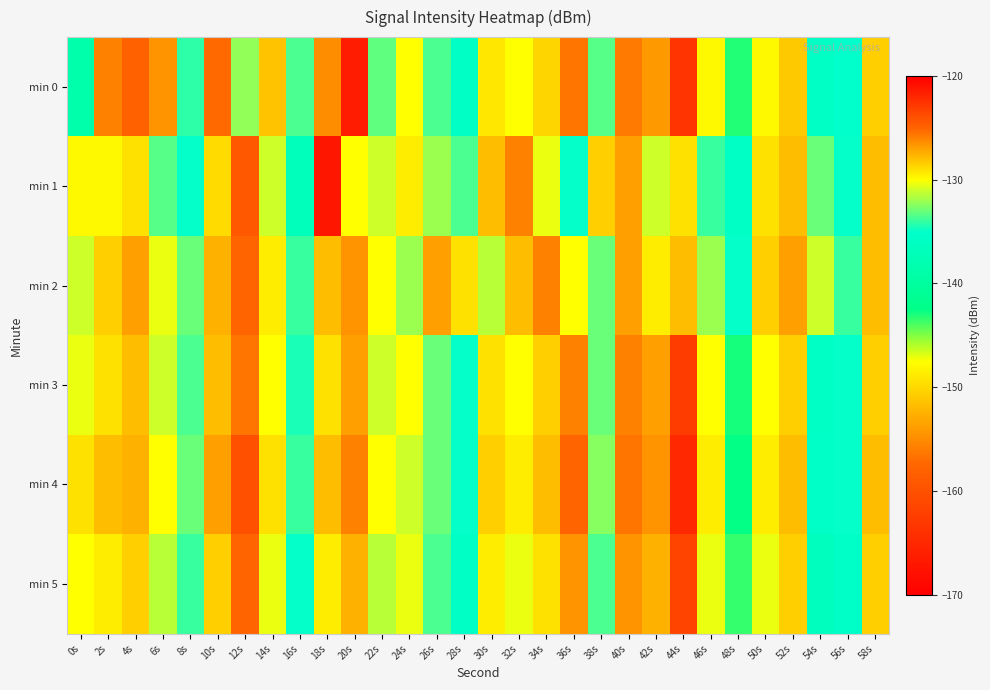

Reading left to right, list all the values displayed in this chart.

min 0: 0s=-138.6	2s=-126.0	4s=-124.7	6s=-126.5	8s=-134.1	10s=-125.3	12s=-132.3	14s=-128.1	16s=-133.6	18s=-126.4	20s=-121.4	22s=-133.1	24s=-130.1	26s=-133.6	28s=-135.8	30s=-129.3	32s=-130.0	34s=-128.6	36s=-125.5	38s=-133.4	40s=-125.7	42s=-126.8	44s=-122.5	46s=-129.9	48s=-143.1	50s=-129.9	52s=-128.4	54s=-136.0	56s=-135.2	58s=-128.4
min 1: 0s=-129.9	2s=-129.8	4s=-129.1	6s=-133.3	8s=-134.9	10s=-128.9	12s=-124.5	14s=-131.0	16s=-136.9	18s=-167.1	20s=-130.0	22s=-131.0	24s=-129.5	26s=-132.0	28s=-133.5	30s=-128.0	32s=-126.0	34s=-130.5	36s=-135.0	38s=-128.5	40s=-127.0	42s=-131.0	44s=-129.0	46s=-134.0	48s=-136.0	50s=-129.0	52s=-128.0	54s=-133.0	56s=-135.0	58s=-128.0
min 2: 0s=-131.0	2s=-128.5	4s=-127.0	6s=-130.5	8s=-133.0	10s=-127.5	12s=-125.0	14s=-129.5	16s=-134.0	18s=-128.0	20s=-126.5	22s=-130.0	24s=-132.0	26s=-127.0	28s=-129.0	30s=-131.5	32s=-128.0	34s=-126.0	36s=-130.0	38s=-133.0	40s=-127.0	42s=-129.5	44s=-128.0	46s=-132.0	48s=-135.0	50s=-128.5	52s=-127.0	54s=-131.0	56s=-134.0	58s=-128.0
min 3: 0s=-130.5	2s=-129.0	4s=-128.0	6s=-131.0	8s=-133.5	10s=-128.0	12s=-125.5	14s=-130.0	16s=-134.5	18s=-129.0	20s=-127.0	22s=-131.0	24s=-130.0	26s=-133.0	28s=-135.0	30s=-129.0	32s=-130.0	34s=-128.5	36s=-126.0	38s=-133.0	40s=-126.0	42s=-127.0	44s=-123.0	46s=-130.0	48s=-143.0	50s=-130.0	52s=-128.5	54s=-136.0	56s=-135.0	58s=-128.5
min 4: 0s=-129.0	2s=-128.0	4s=-127.5	6s=-130.0	8s=-133.0	10s=-127.0	12s=-124.0	14s=-129.0	16s=-134.0	18s=-128.0	20s=-126.0	22s=-130.0	24s=-131.0	26s=-133.0	28s=-135.0	30s=-128.5	32s=-129.5	34s=-128.0	36s=-125.0	38s=-132.5	40s=-125.5	42s=-126.5	44s=-122.0	46s=-129.5	48s=-142.5	50s=-129.5	52s=-128.0	54s=-135.5	56s=-135.0	58s=-128.0
min 5: 0s=-130.0	2s=-129.5	4s=-128.5	6s=-131.5	8s=-134.0	10s=-128.5	12s=-125.0	14s=-130.5	16s=-135.0	18s=-129.5	20s=-127.5	22s=-131.5	24s=-130.5	26s=-133.5	28s=-136.0	30s=-129.5	32s=-130.5	34s=-129.0	36s=-126.5	38s=-133.5	40s=-126.5	42s=-127.5	44s=-123.5	46s=-130.5	48s=-143.5	50s=-130.5	52s=-128.5	54s=-136.5	56s=-135.5	58s=-128.5